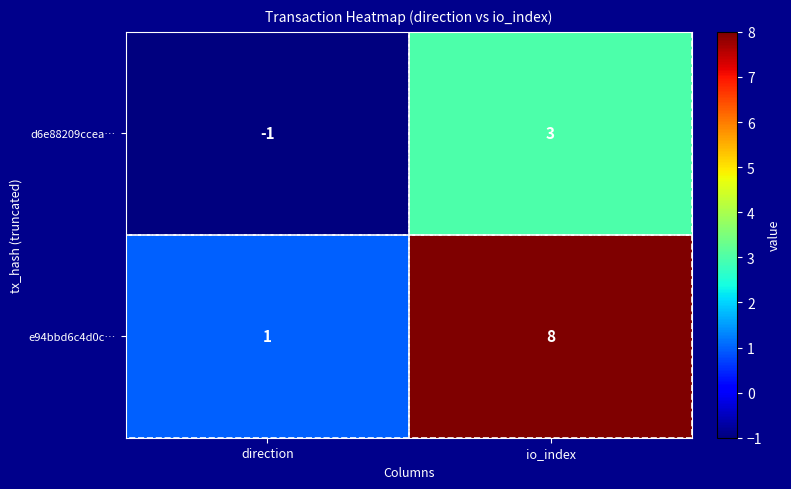

Is it true that d6e88209ccea… equals -1 at direction?

True